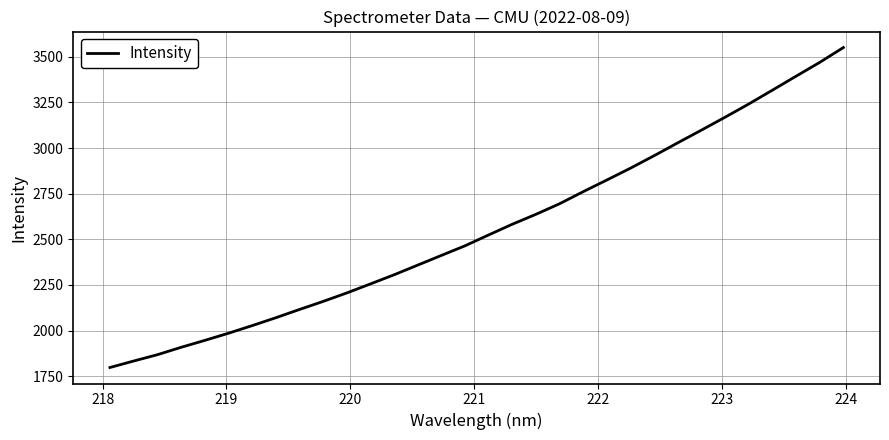

What is the maximum value shown in the chart?

3551.0